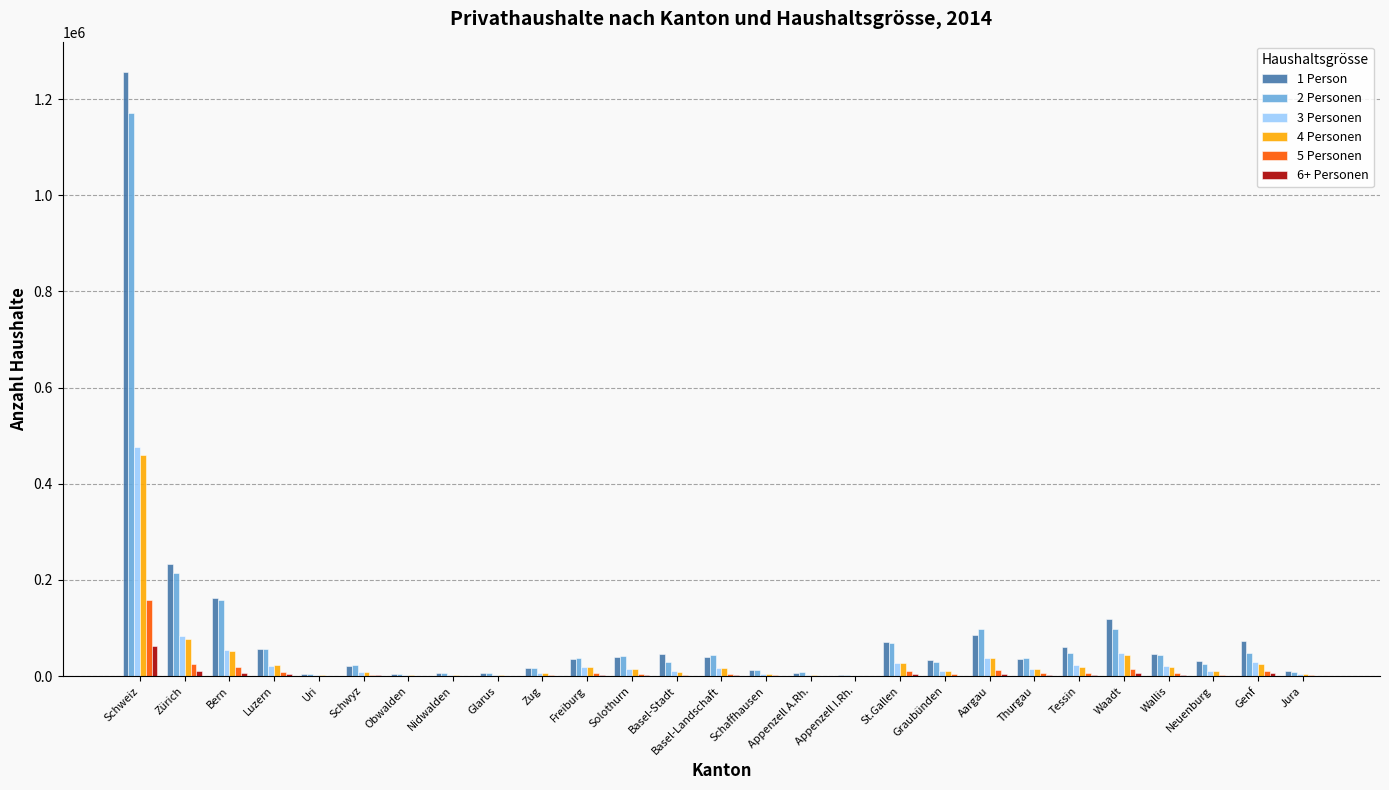

What is the greatest value displayed?

1256826